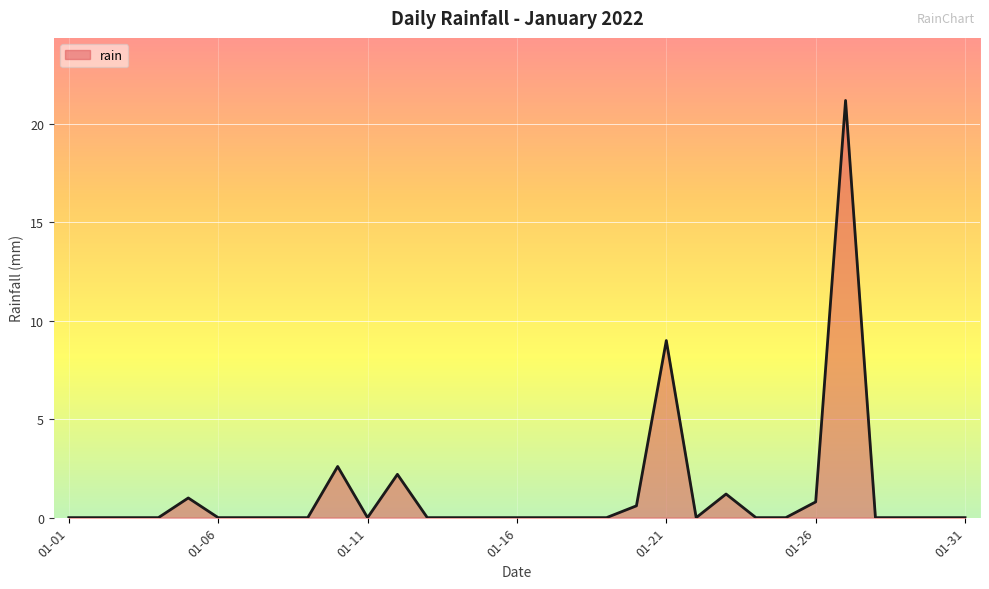

What is the greatest value displayed?

21.2